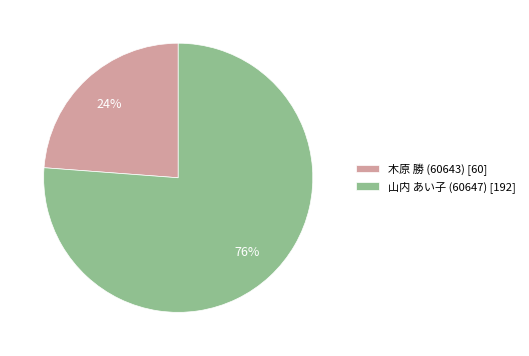

Does any single category account for the majority?

Yes